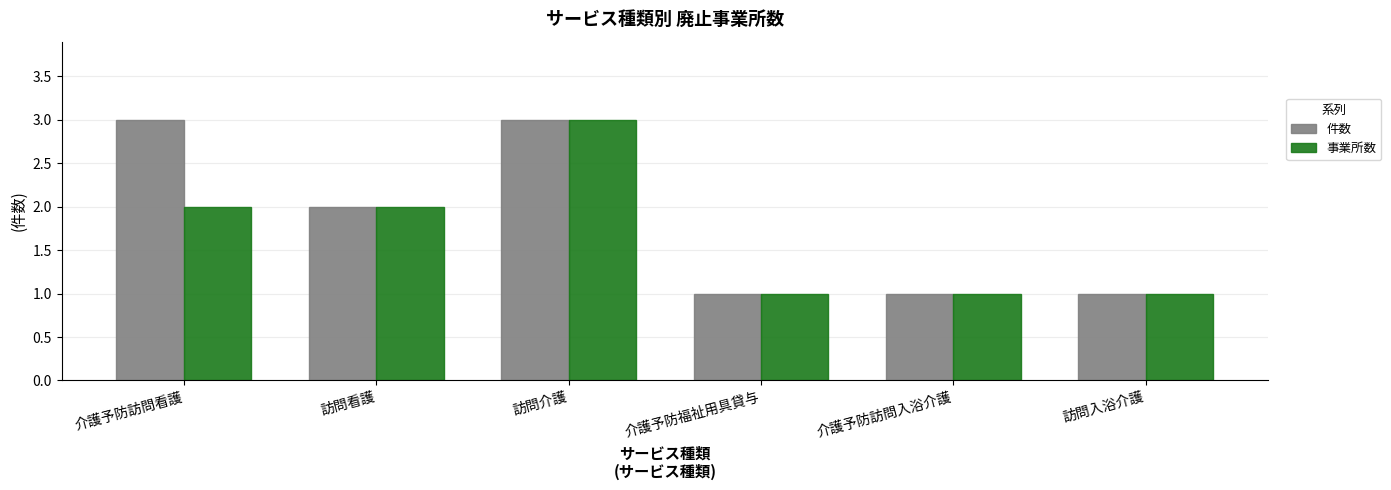

How many bars are there in each group?

2